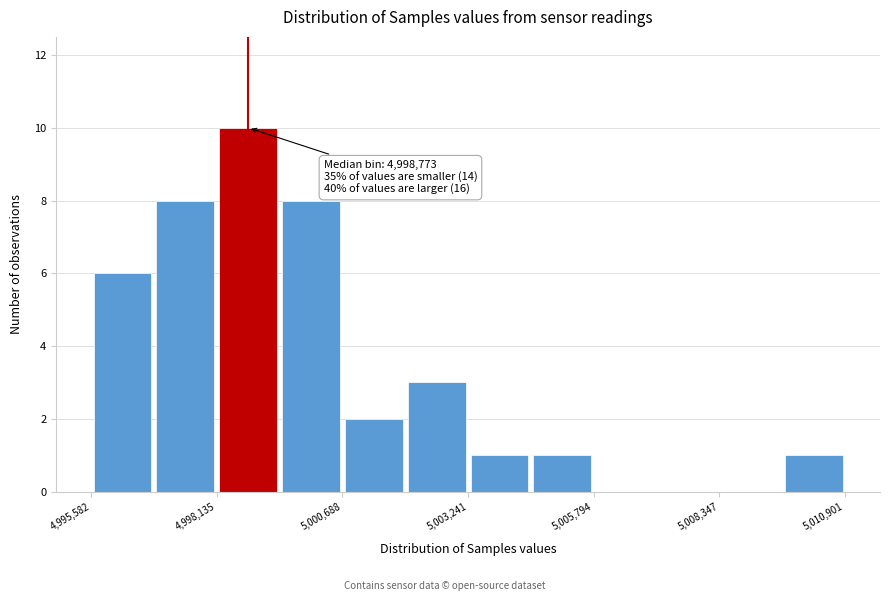

Around what value on the x-axis is the tallest bar? Give the approximate position of its centre, as read against the axis.

4999000